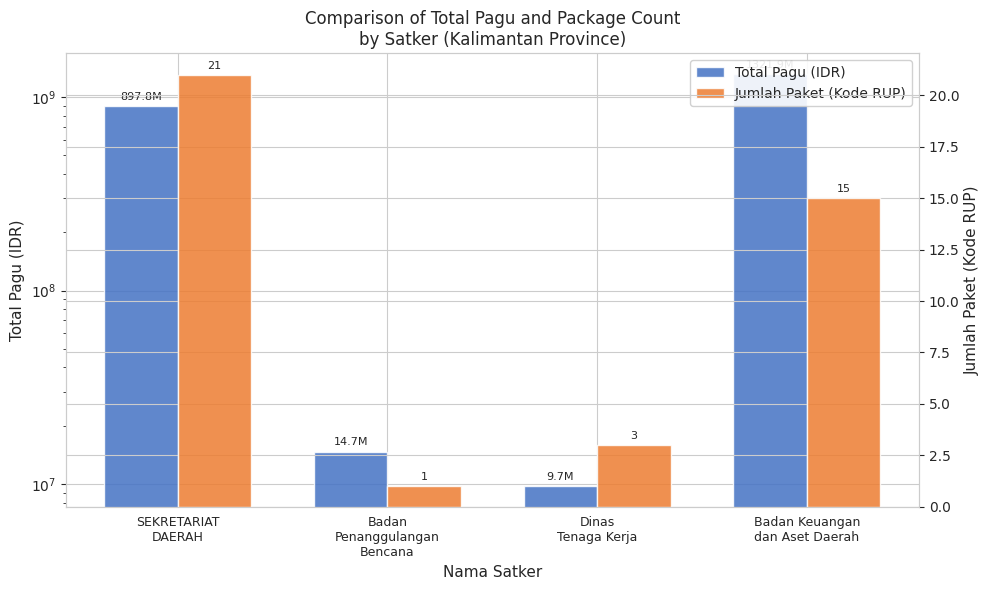

Between SEKRETARIAT
DAERAH and Badan Keuangan
dan Aset Daerah, which series saw the biggest shift?

Total Pagu (IDR)